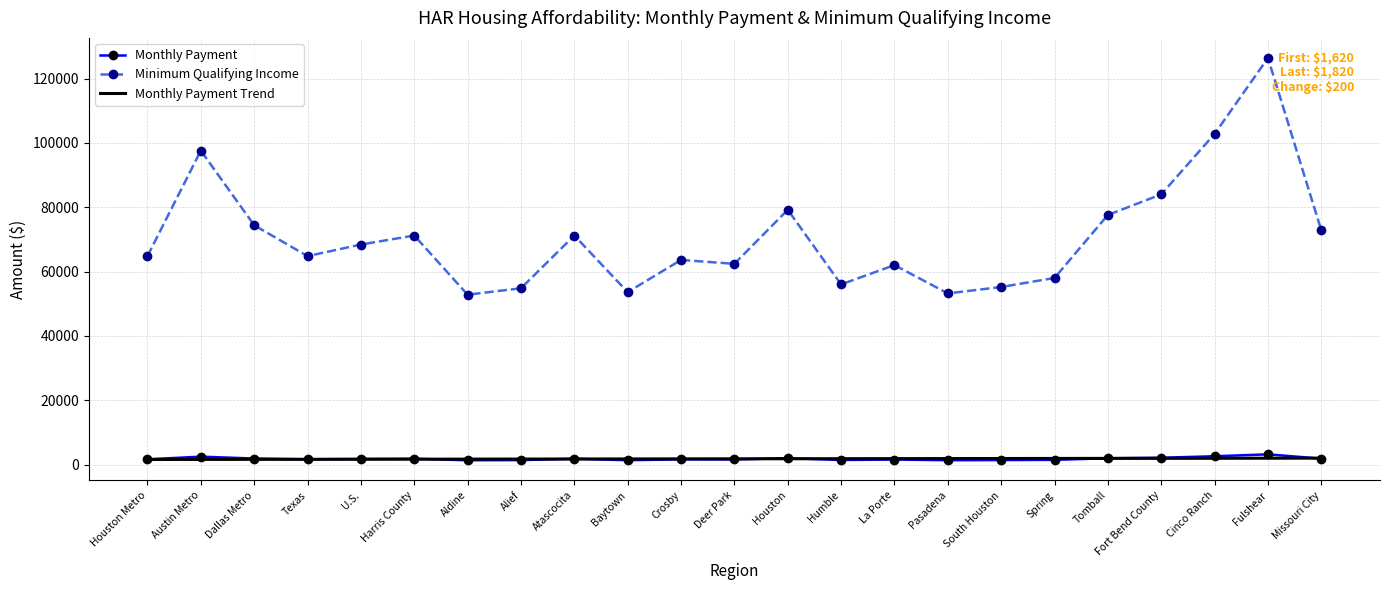

Which series has the largest range (max minus min)?

Minimum Qualifying Income